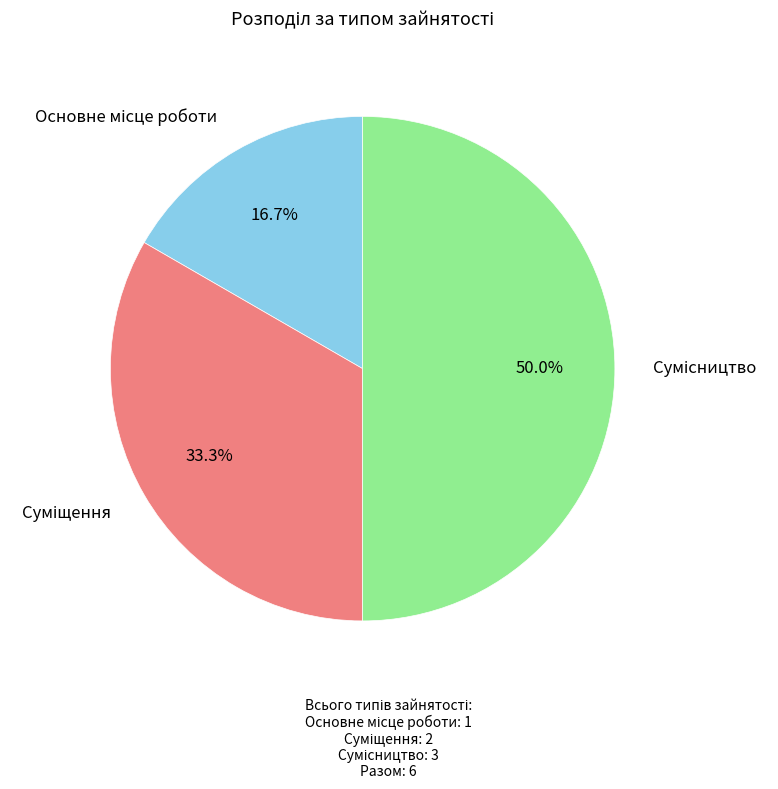

Combined, do Сумісництво and Суміщення account for over 50%?

Yes